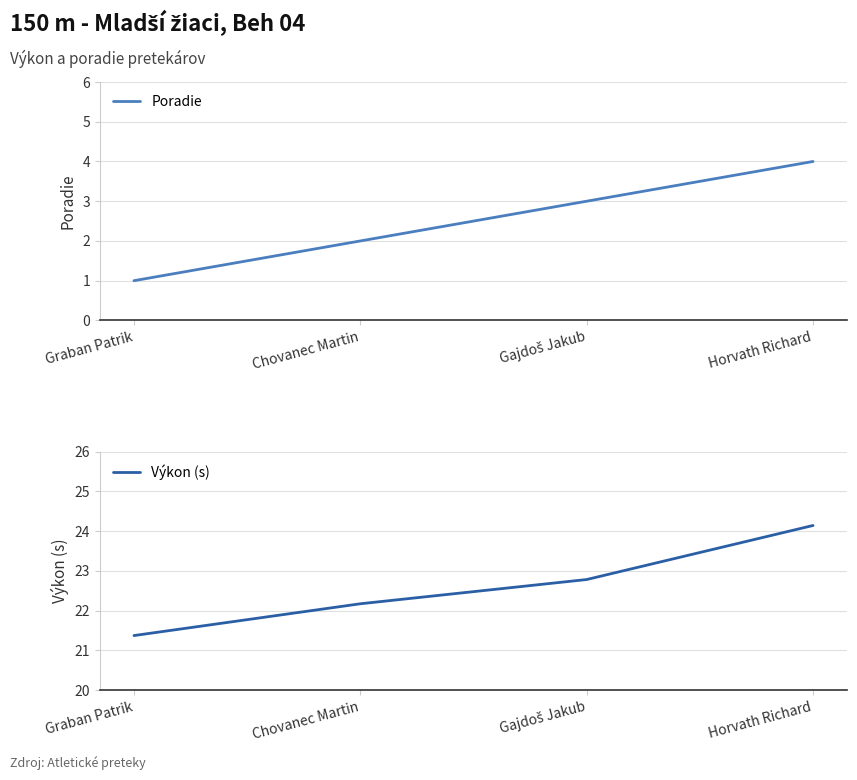

True or false: Poradie and Výkon (s) intersect in this chart.

False